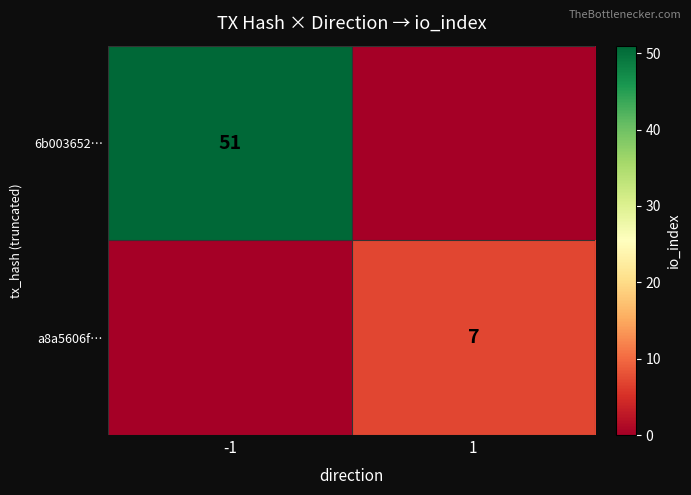

True or false: 6b003652… has a value of 29 at -1.

False